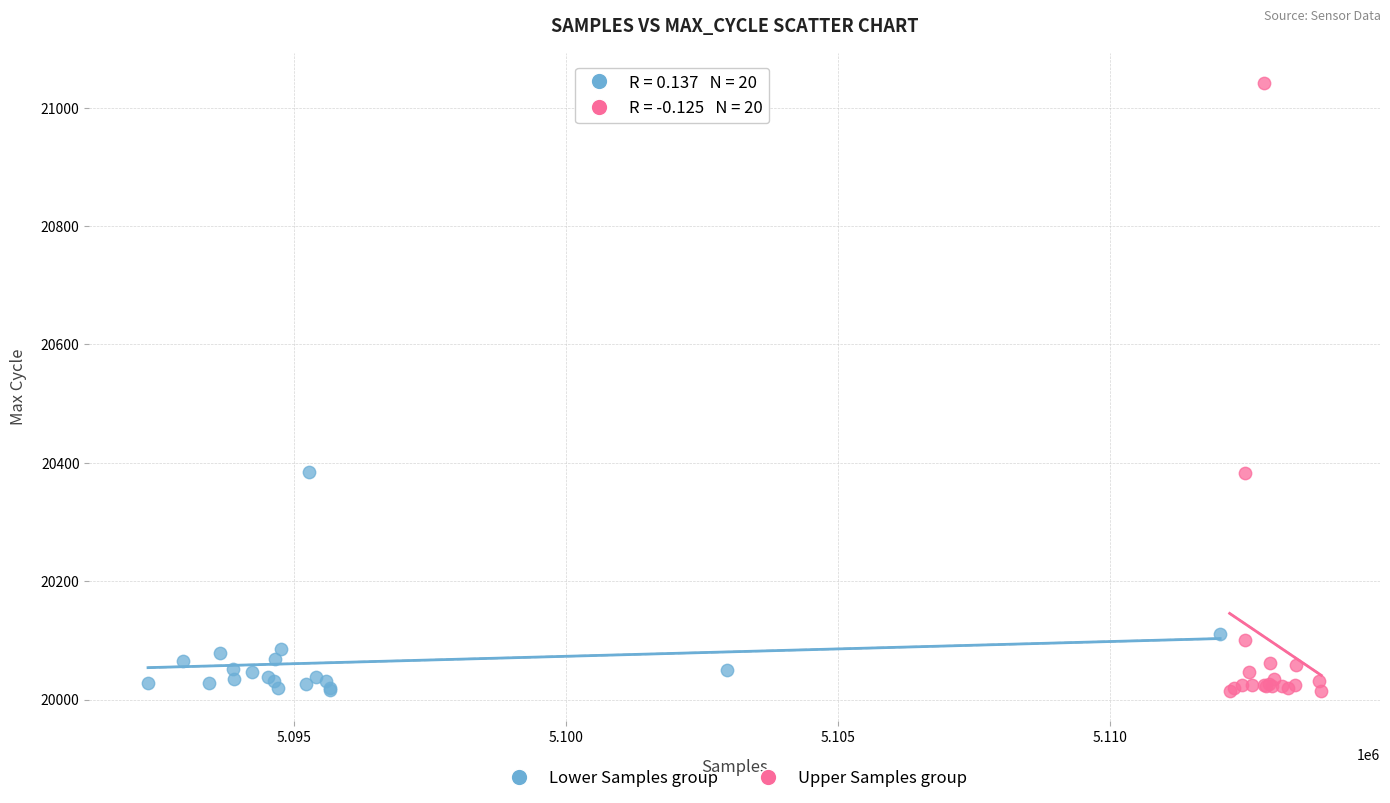

Which series reaches the maximum Y coordinate?

Upper Samples group